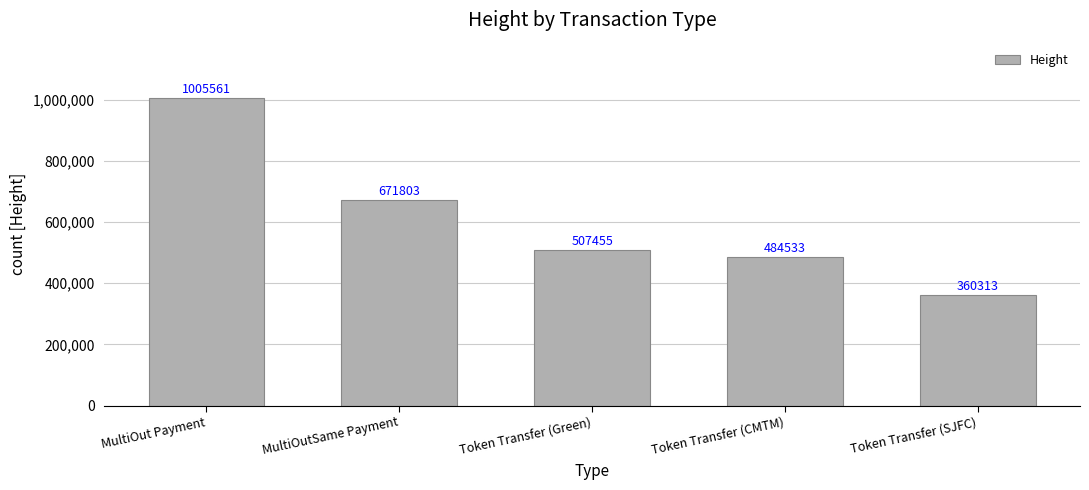

What is the sum of all values?

3029665